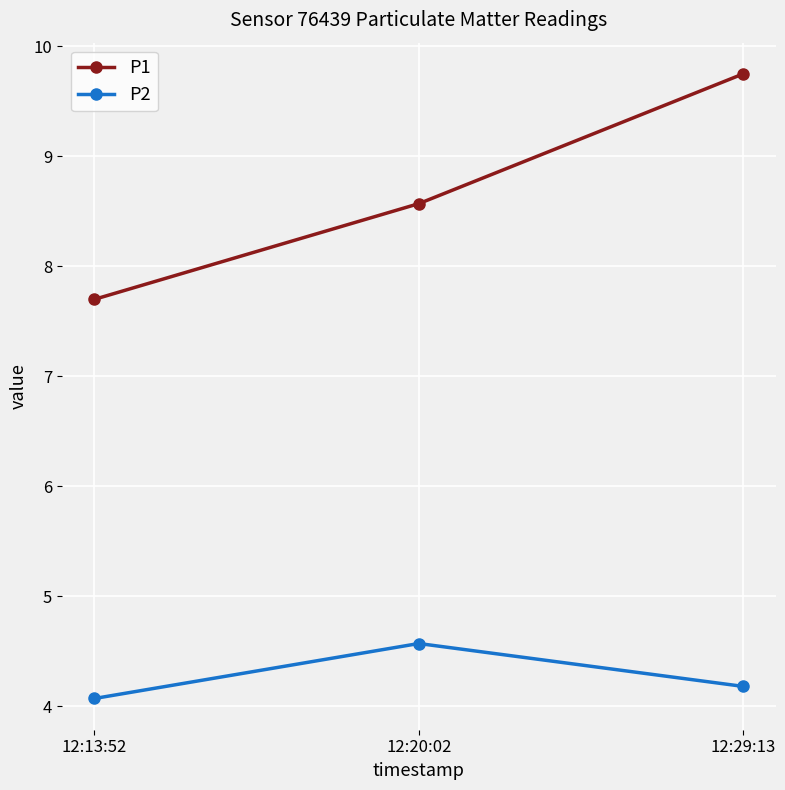

At how many categories does at least one series exceed 9?

1